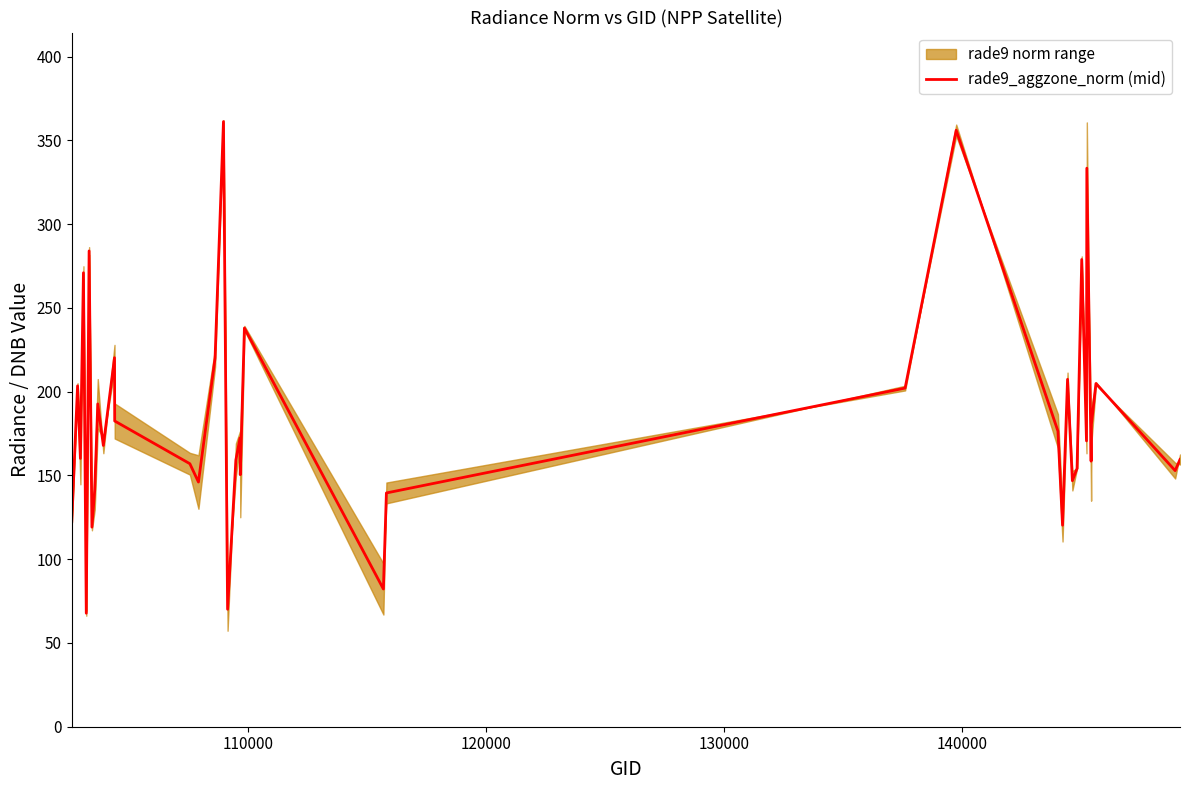

What is the highest value of the rade9_aggzone_norm (mid) series?

361.2